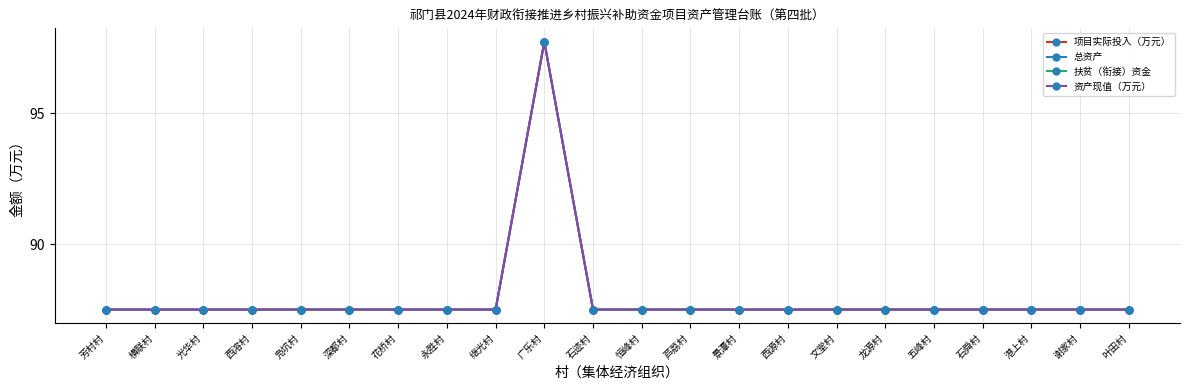

Reading left to right, transcribe all the data shown in this chart.

项目实际投入（万元）: 87.5	87.5	87.5	87.5	87.5	87.5	87.5	87.5	87.5	97.7	87.5	87.5	87.5	87.5	87.5	87.5	87.5	87.5	87.5	87.5	87.5	87.5
总资产: 87.5	87.5	87.5	87.5	87.5	87.5	87.5	87.5	87.5	97.7	87.5	87.5	87.5	87.5	87.5	87.5	87.5	87.5	87.5	87.5	87.5	87.5
扶贫（衔接）资金: 87.5	87.5	87.5	87.5	87.5	87.5	87.5	87.5	87.5	97.7	87.5	87.5	87.5	87.5	87.5	87.5	87.5	87.5	87.5	87.5	87.5	87.5
资产现值（万元）: 87.5	87.5	87.5	87.5	87.5	87.5	87.5	87.5	87.5	97.7	87.5	87.5	87.5	87.5	87.5	87.5	87.5	87.5	87.5	87.5	87.5	87.5